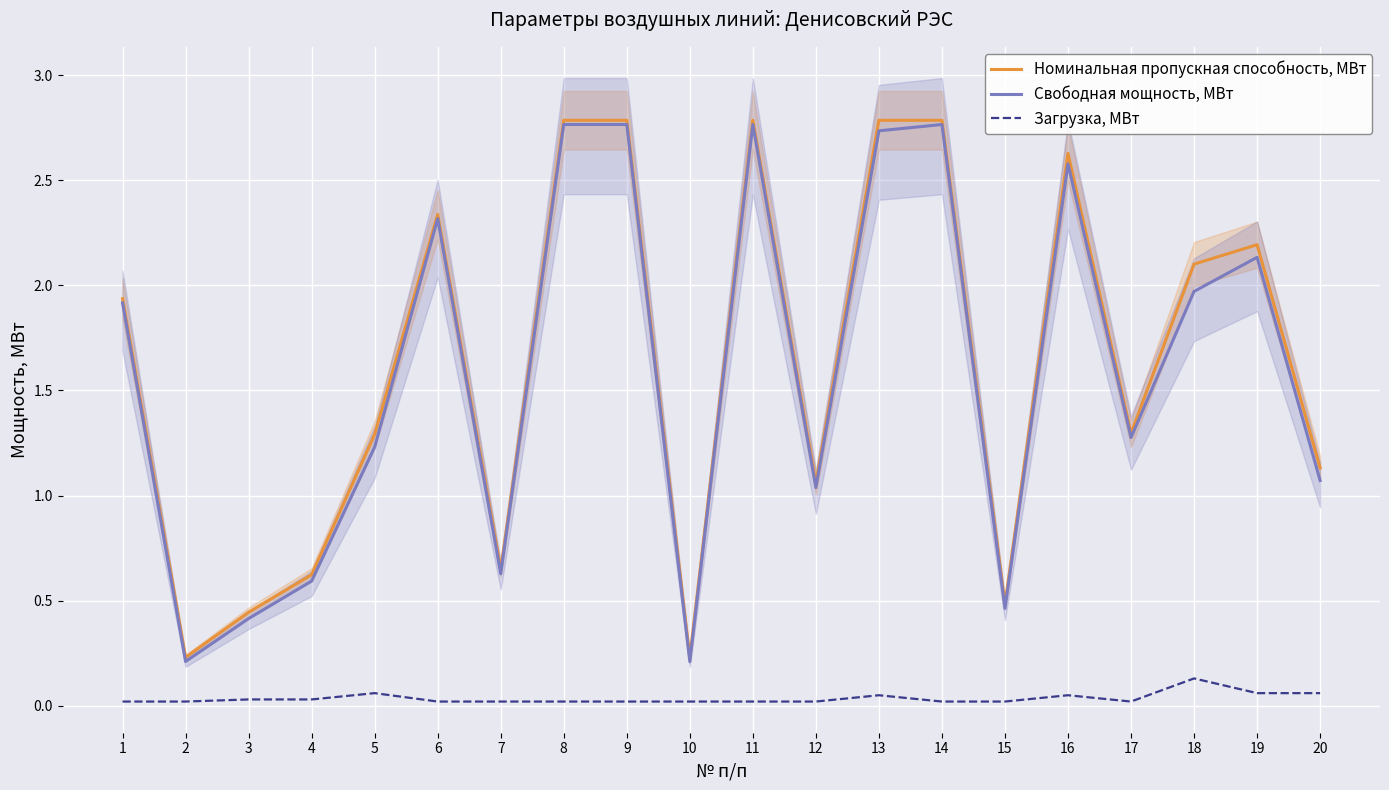

Which category has the highest value in the Загрузка, МВт series?

18